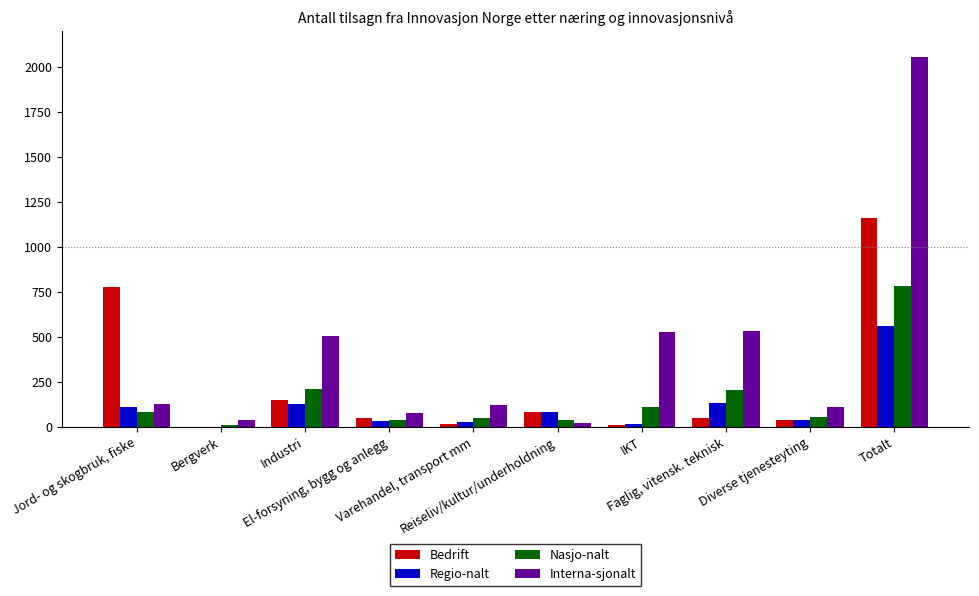

At which category is the sum across all series the highest?

Totalt